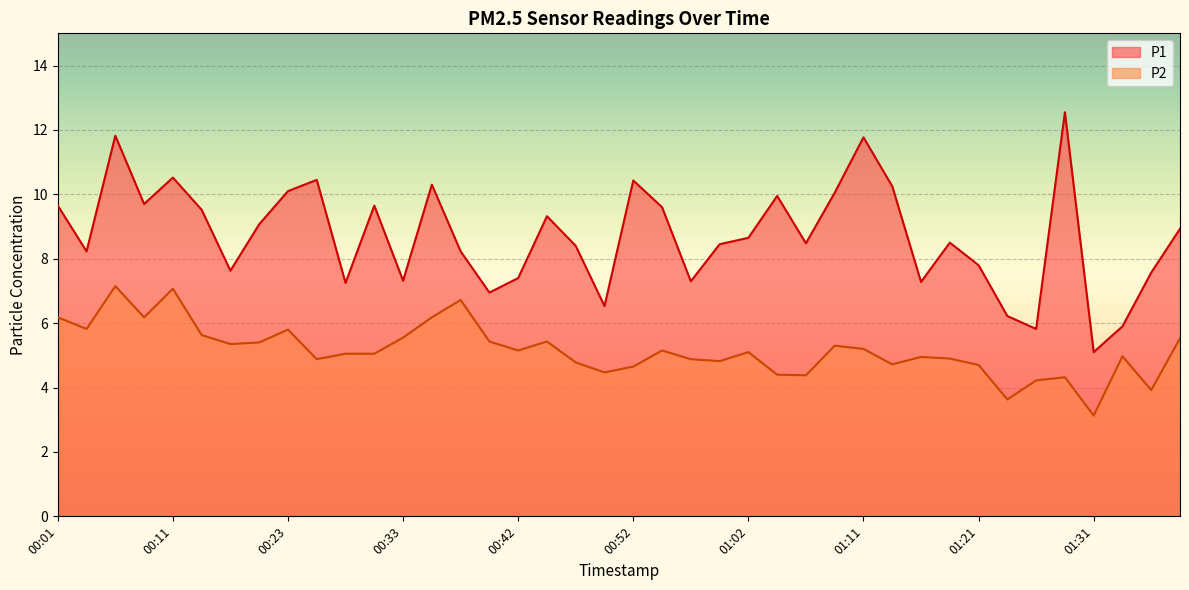

What is the maximum value shown in the chart?

12.6